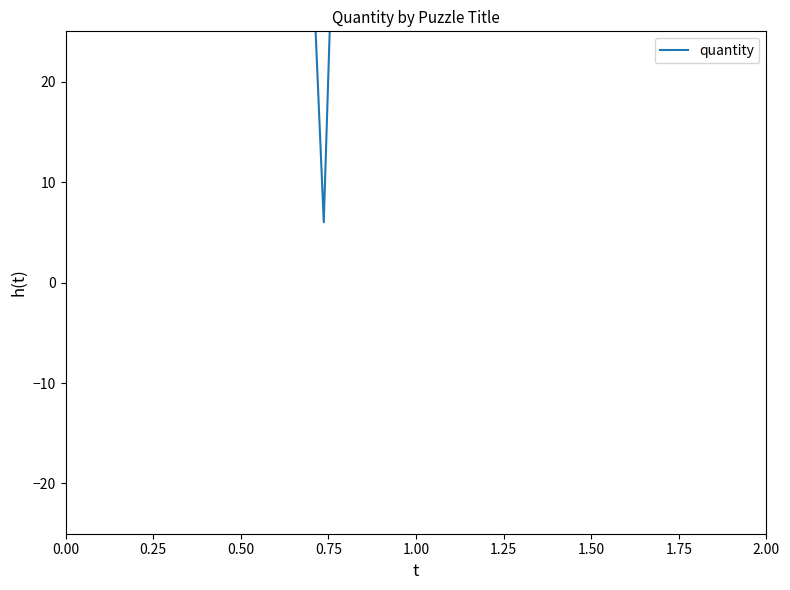

Does the chart have visible grid lines?

No